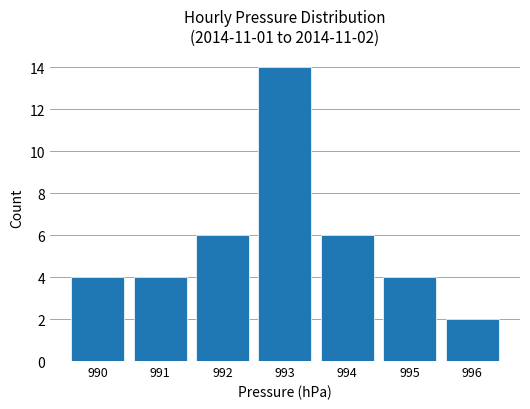

Which label corresponds to the largest value in the chart?

993